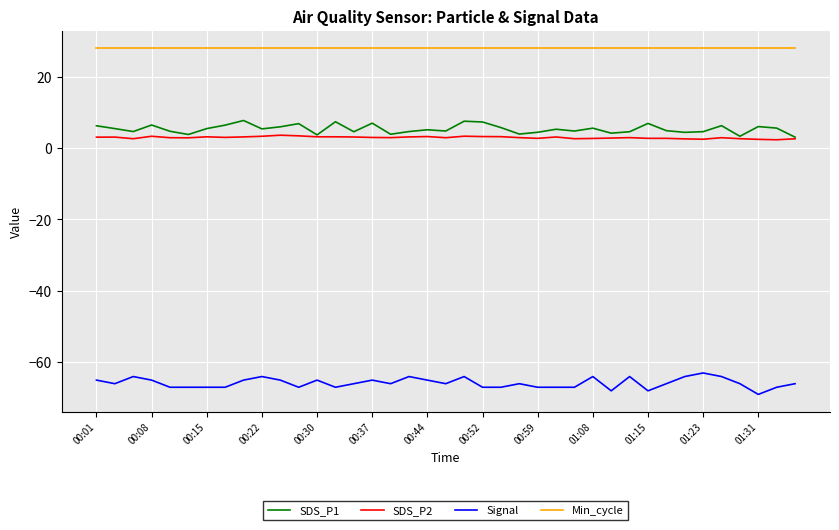

What is the smallest value displayed?

-69.0